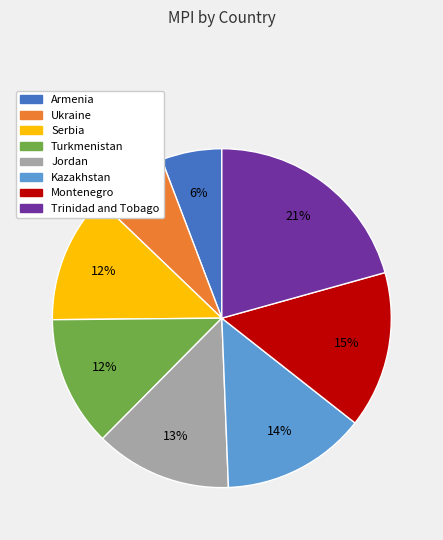

How many segments does this pie chart have?

8